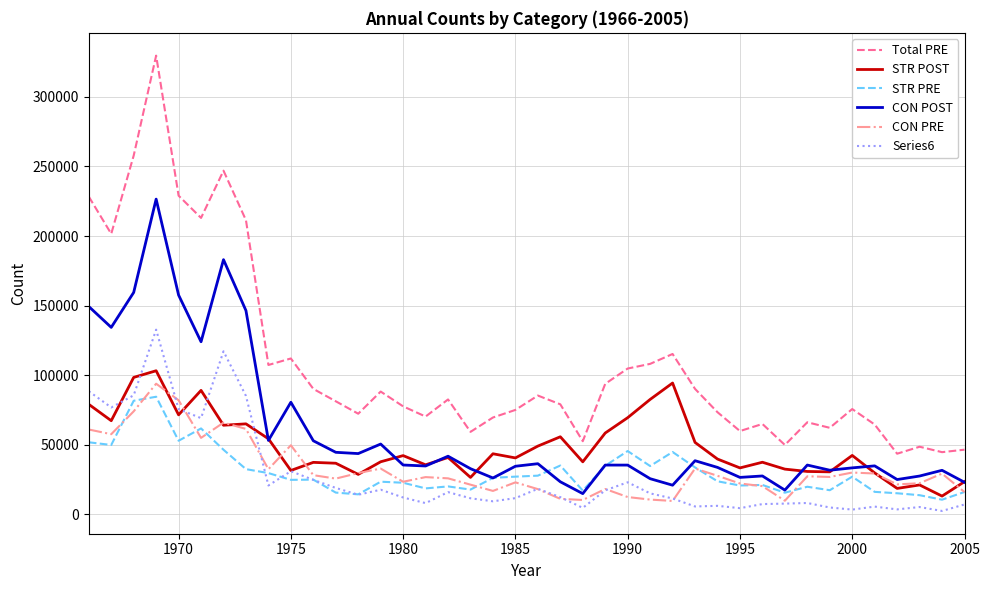

Which series has the largest range (max minus min)?

Total PRE